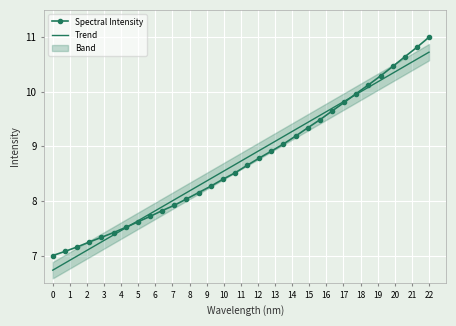

What is the maximum value for Trend?

10.7